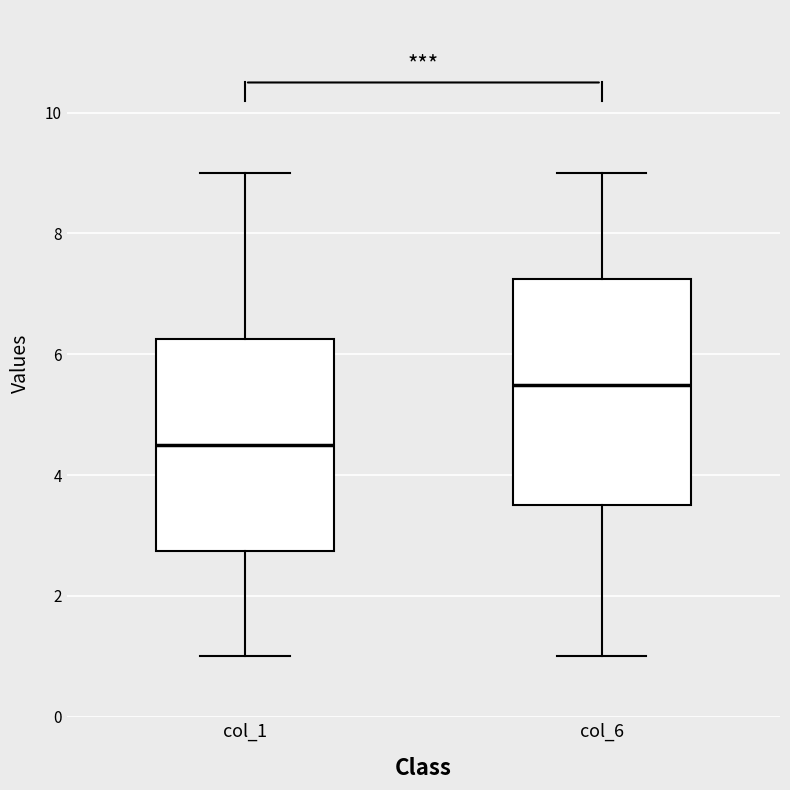

Reading left to right, transcribe this box plot: for each box, give where its median line is, the range the box spans, and where its two whiskers end, as read against the y-axis. The values are not printed on the chart, so give them approximately, as read against the axis.

col$\_$1: median 4.6, box 2.8 to 6.2, whiskers 1.0 to 9.0
col$\_$6: median 5.6, box 3.6 to 7.2, whiskers 1.0 to 9.0